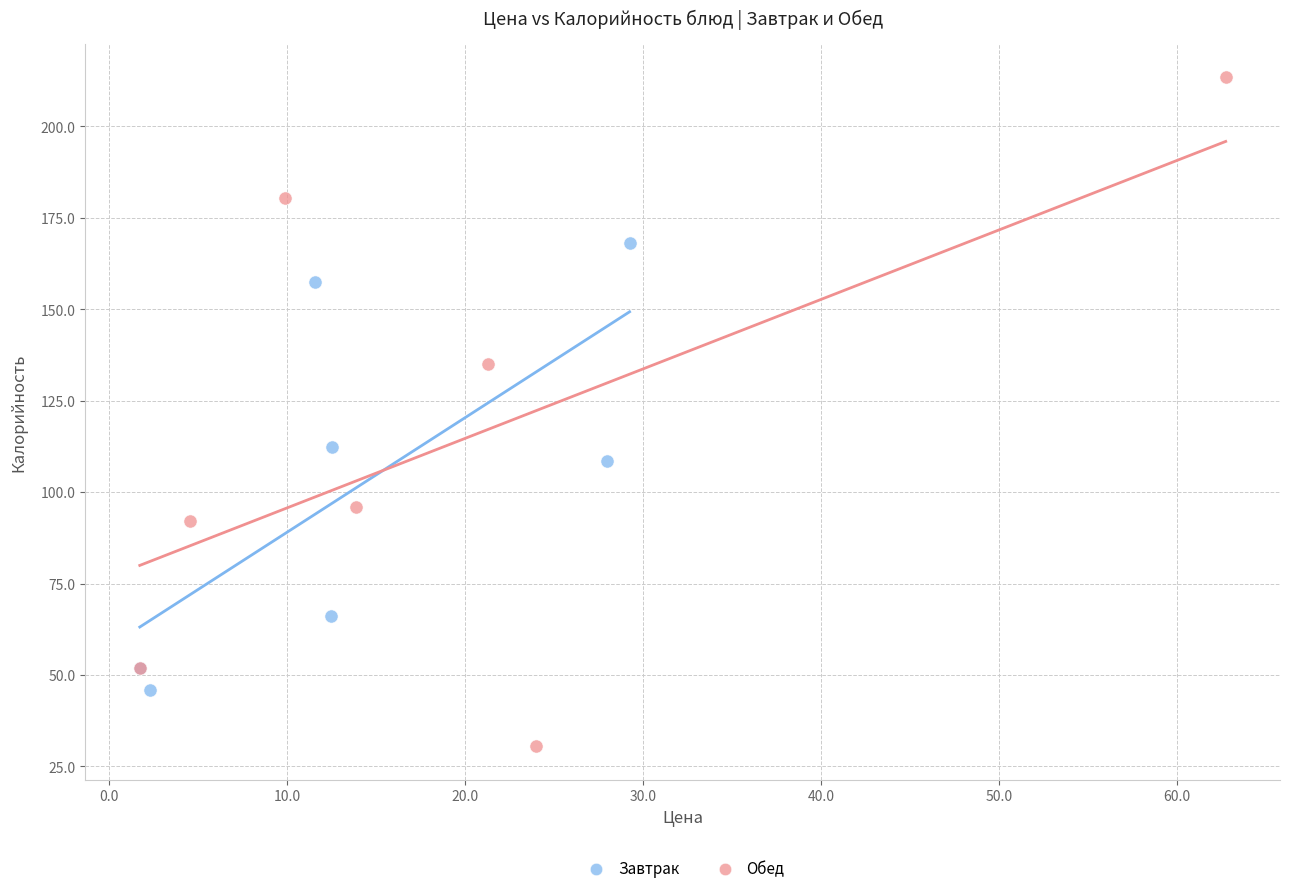

Which series reaches the minimum Y coordinate?

Обед